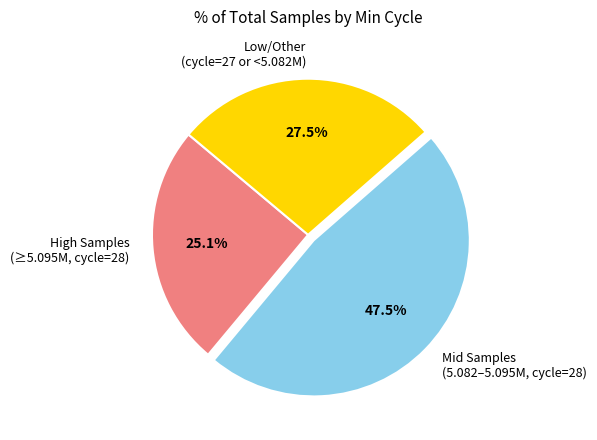

Between Low/Other (cycle=27 or <5.082M) and High Samples (≥5.095M, cycle=28), which is larger?

Low/Other (cycle=27 or <5.082M)